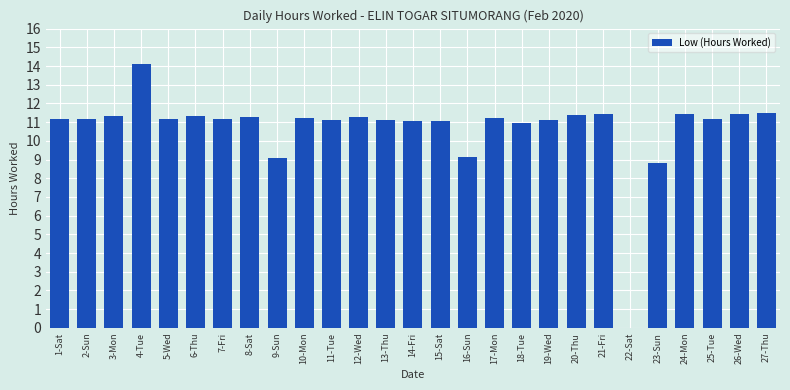

What is the change in value from 3-Mon to 4-Tue?

+2.8